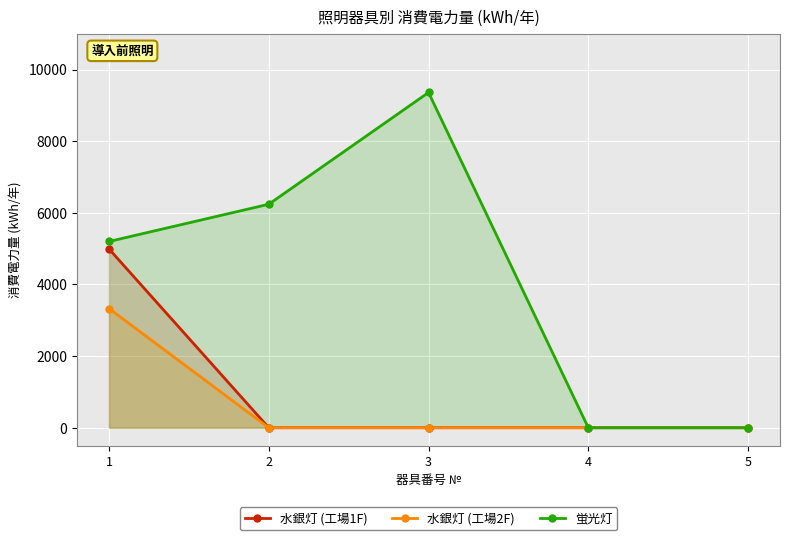

True or false: 水銀灯 (工場2F) and 蛍光灯 cross at least once.

False